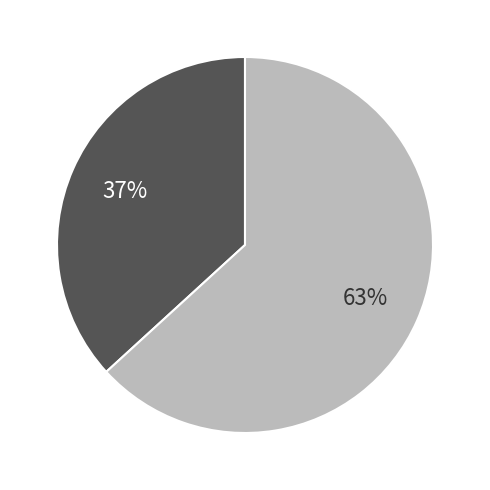

Is there a majority slice in this chart?

Yes